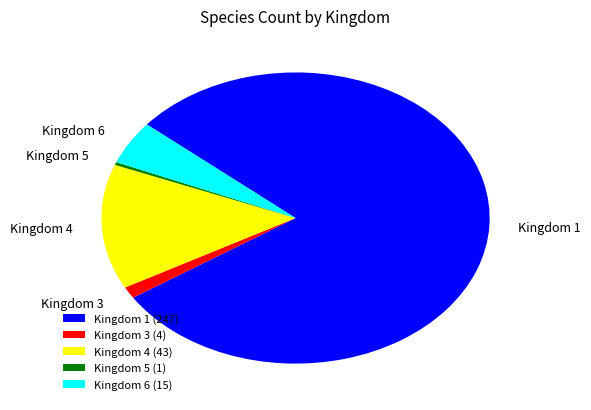

True or false: Kingdom 5 accounts for 0% of the total.

True